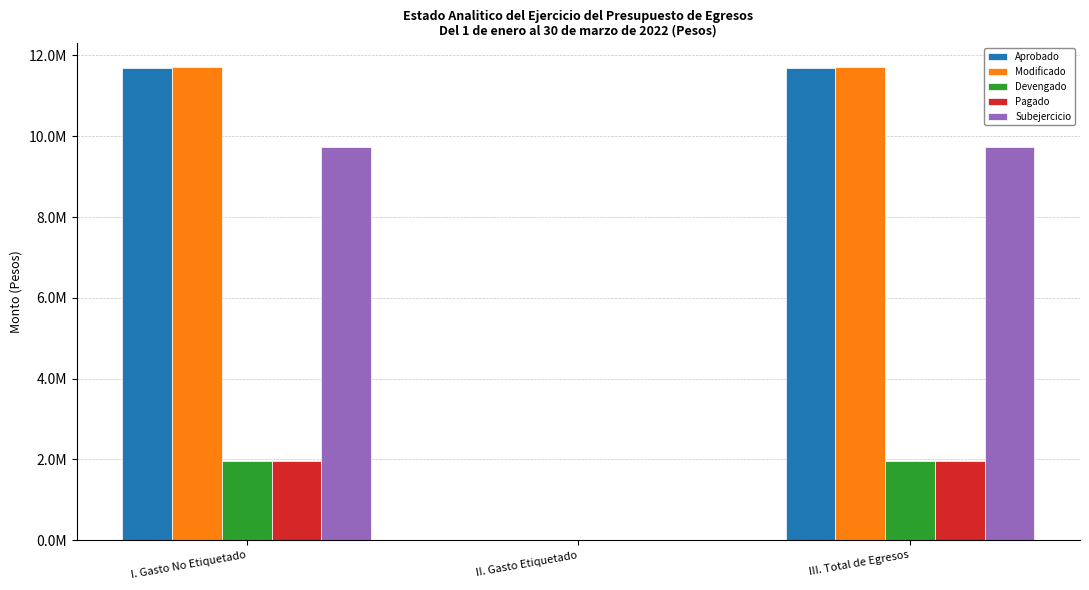

Reading left to right, what are all the values shown in this chart?

Aprobado: 11688197.4	0.0	11688197.4
Modificado: 11713484.1	0.0	11713484.1
Devengado: 1970336.7	0.0	1970336.7
Pagado: 1968116.4	0.0	1968116.4
Subejercicio: 9743147.4	0.0	9743147.4